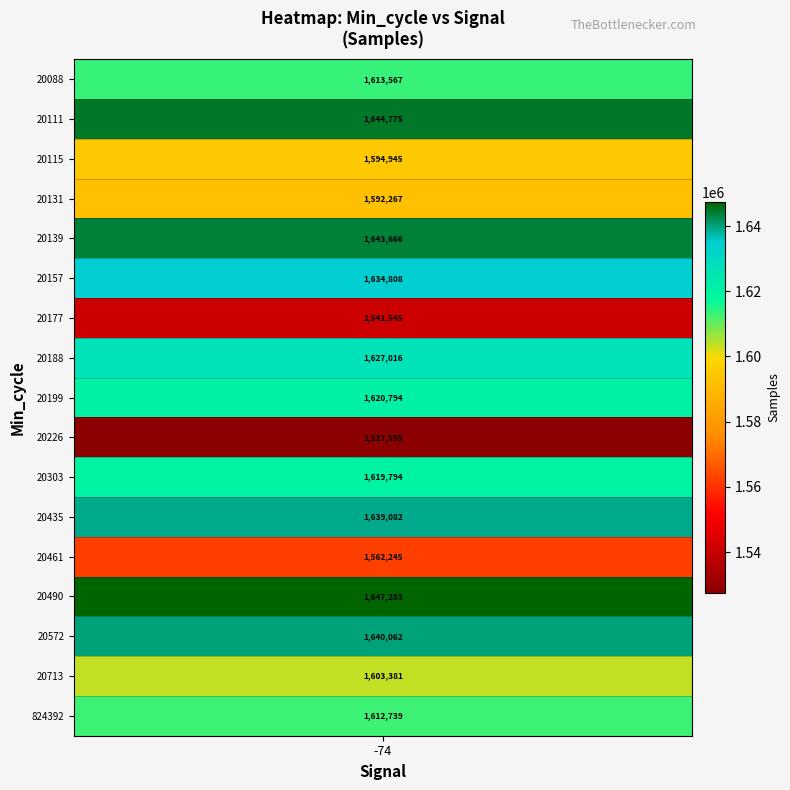

Which has a higher value, Samples or Signal?

Samples